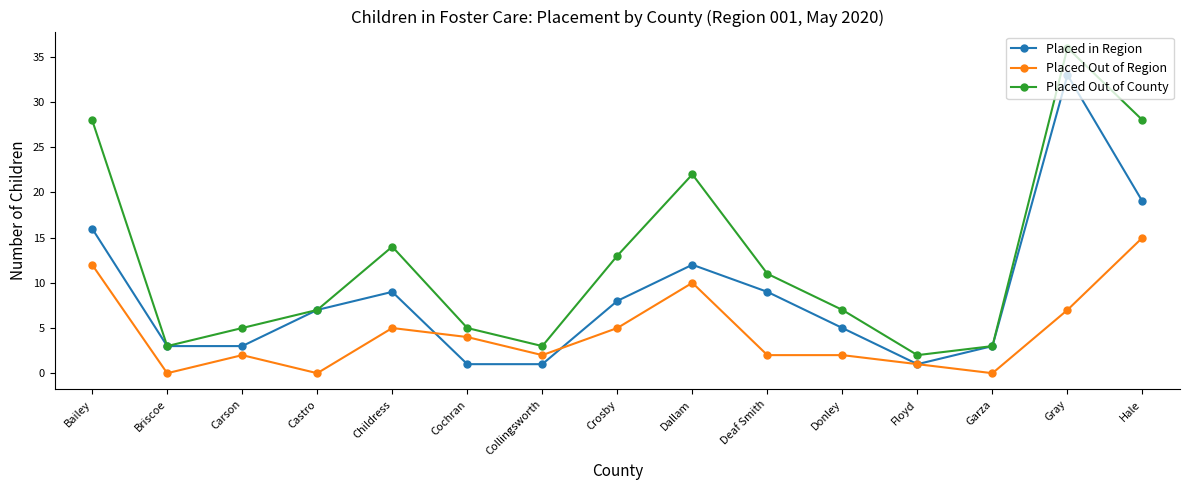

What is the maximum value for Placed Out of County?

36